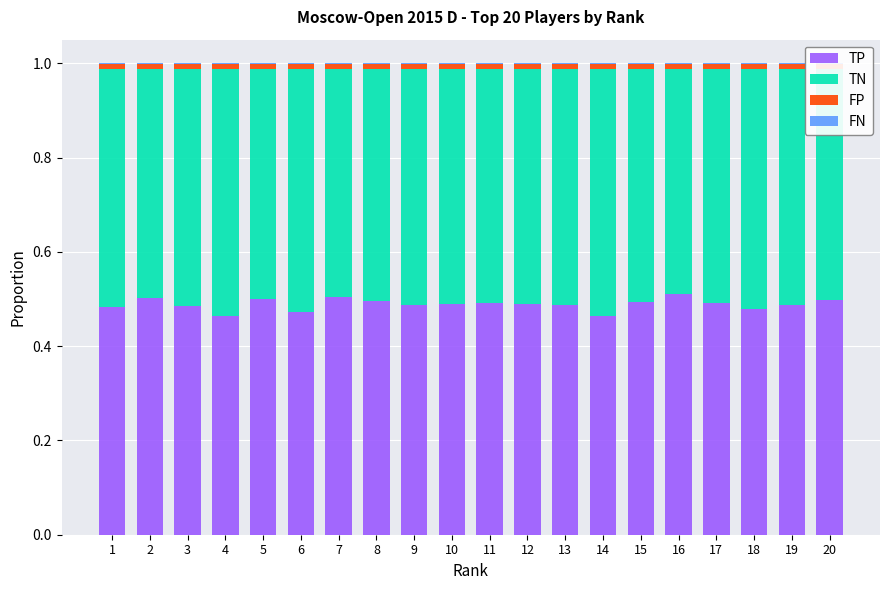

True or false: TP has a value of 0.7 at 7.

False